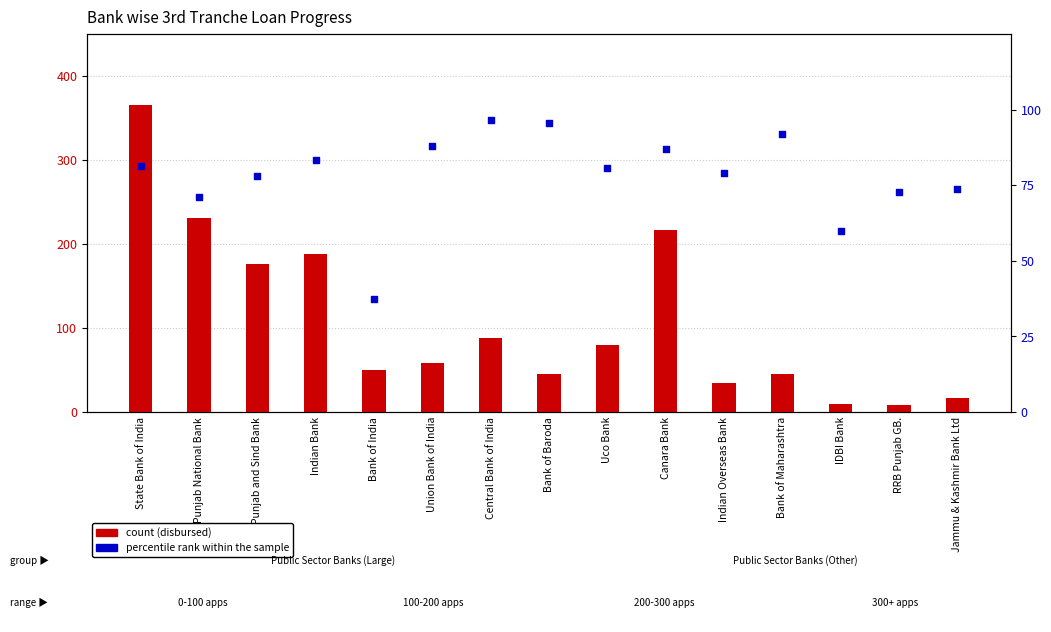

At how many categories does at least one series exceed 247?

1